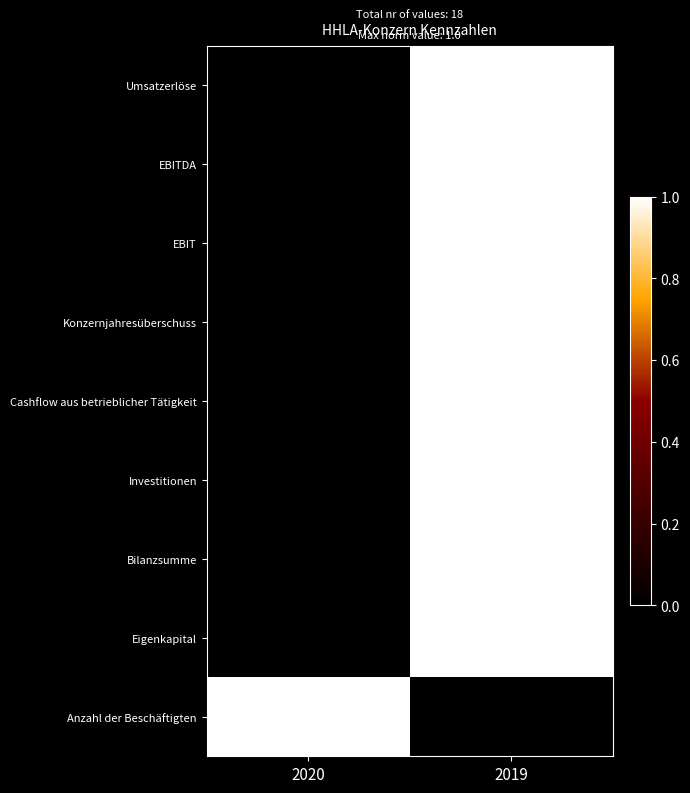

Reading left to right, what are all the values shown in this chart?

Umsatzerlöse: 2020=0	2019=1
EBITDA: 2020=0	2019=1
EBIT: 2020=0	2019=1
Konzernjahresüberschuss: 2020=0	2019=1
Cashflow aus betrieblicher Tätigkeit: 2020=0	2019=1
Investitionen: 2020=0	2019=1
Bilanzsumme: 2020=0	2019=1
Eigenkapital: 2020=0	2019=1
Anzahl der Beschäftigten: 2020=1	2019=0